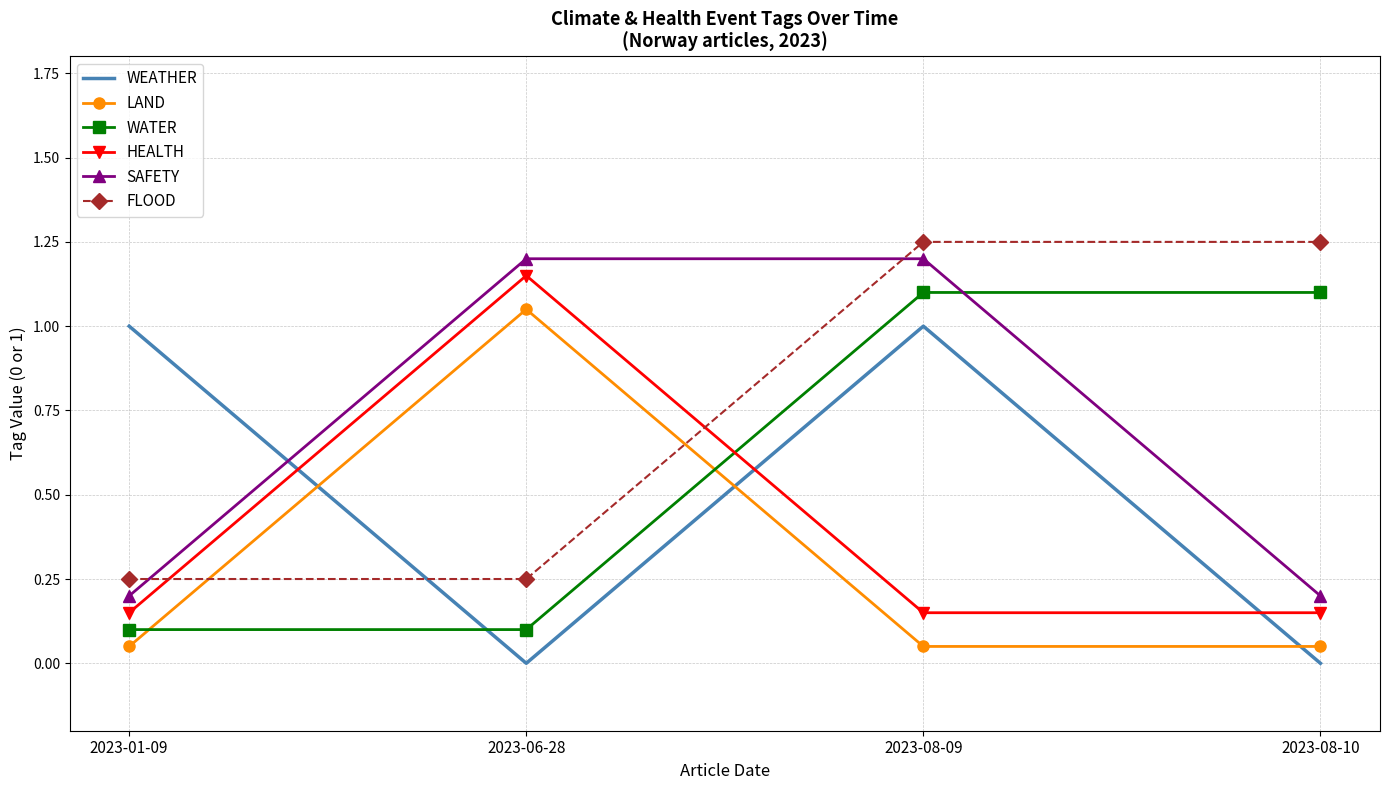

At which category is the sum across all series the highest?

2023-08-09